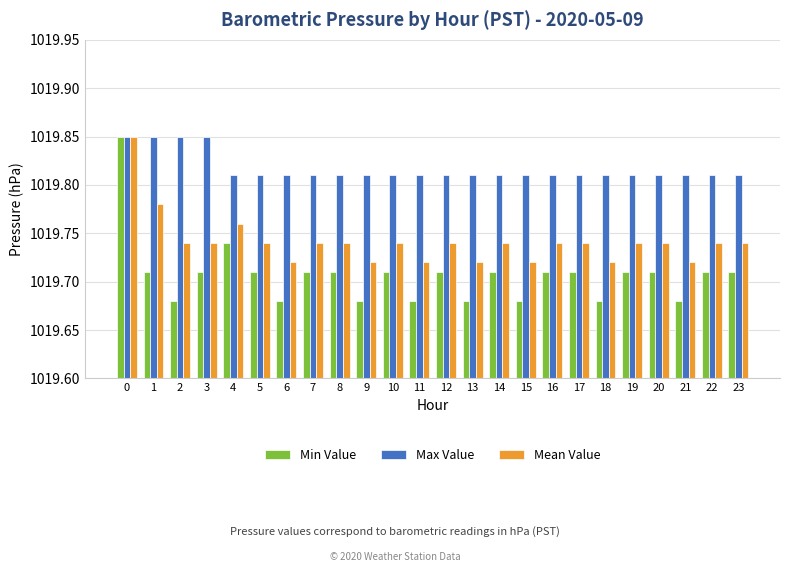

At how many categories does at least one series exceed 1019?

24